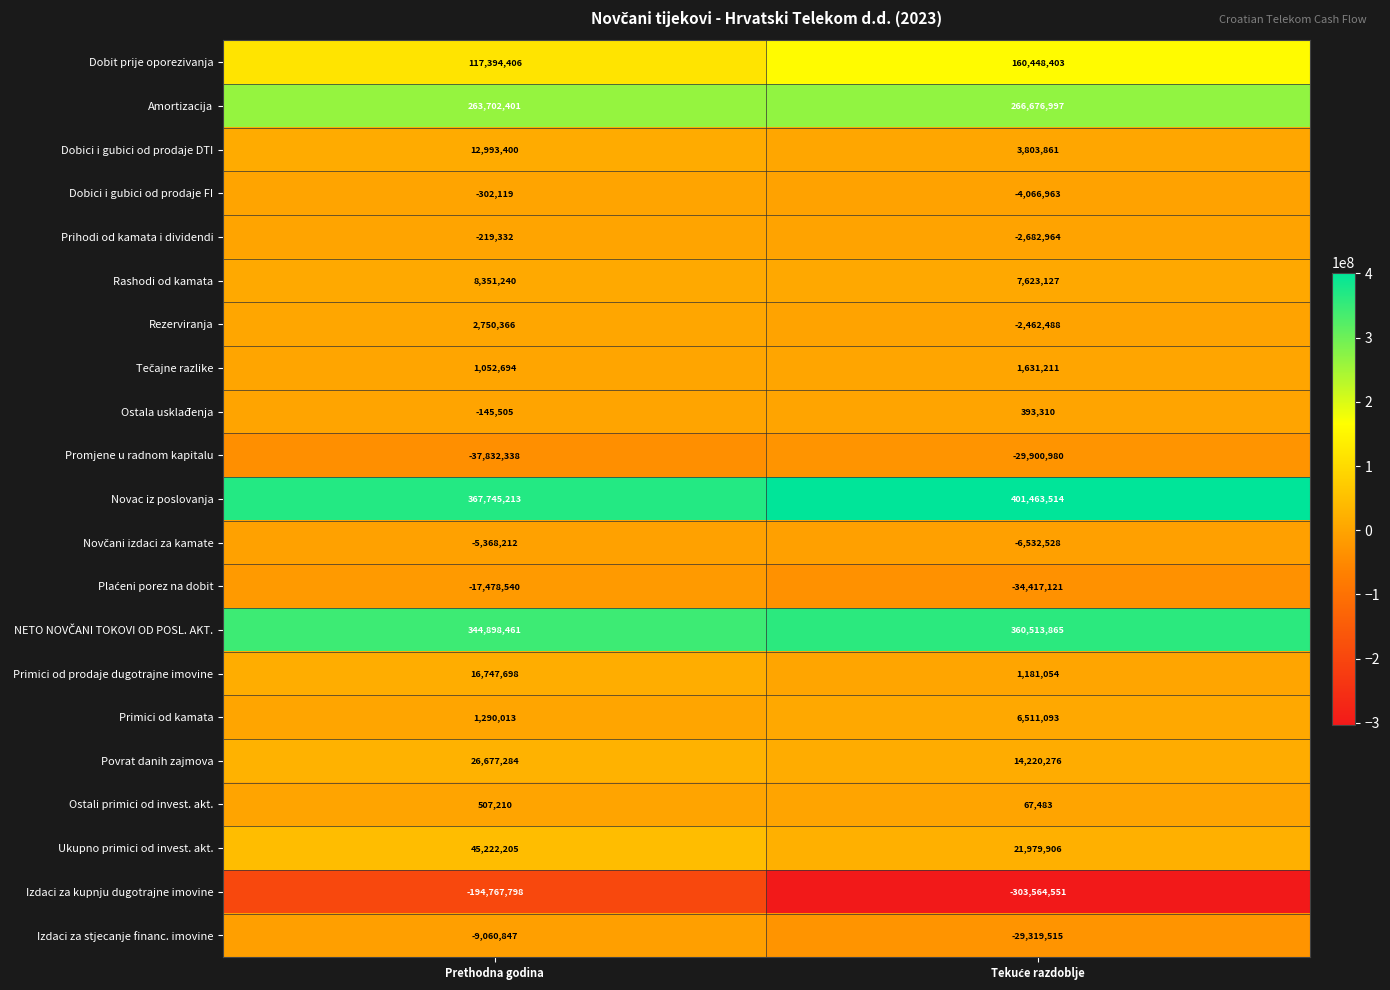

What is the total value across all series at Prethodna godina?

944157900